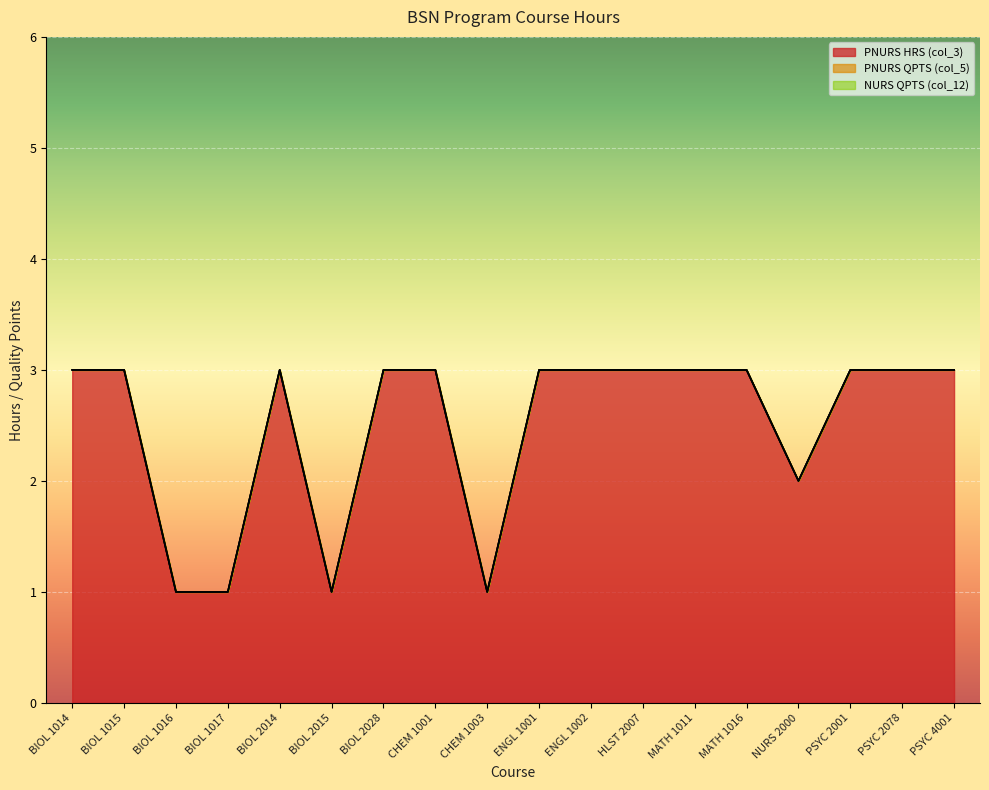

What is the label of the 17th point from the right?

BIOL 1015